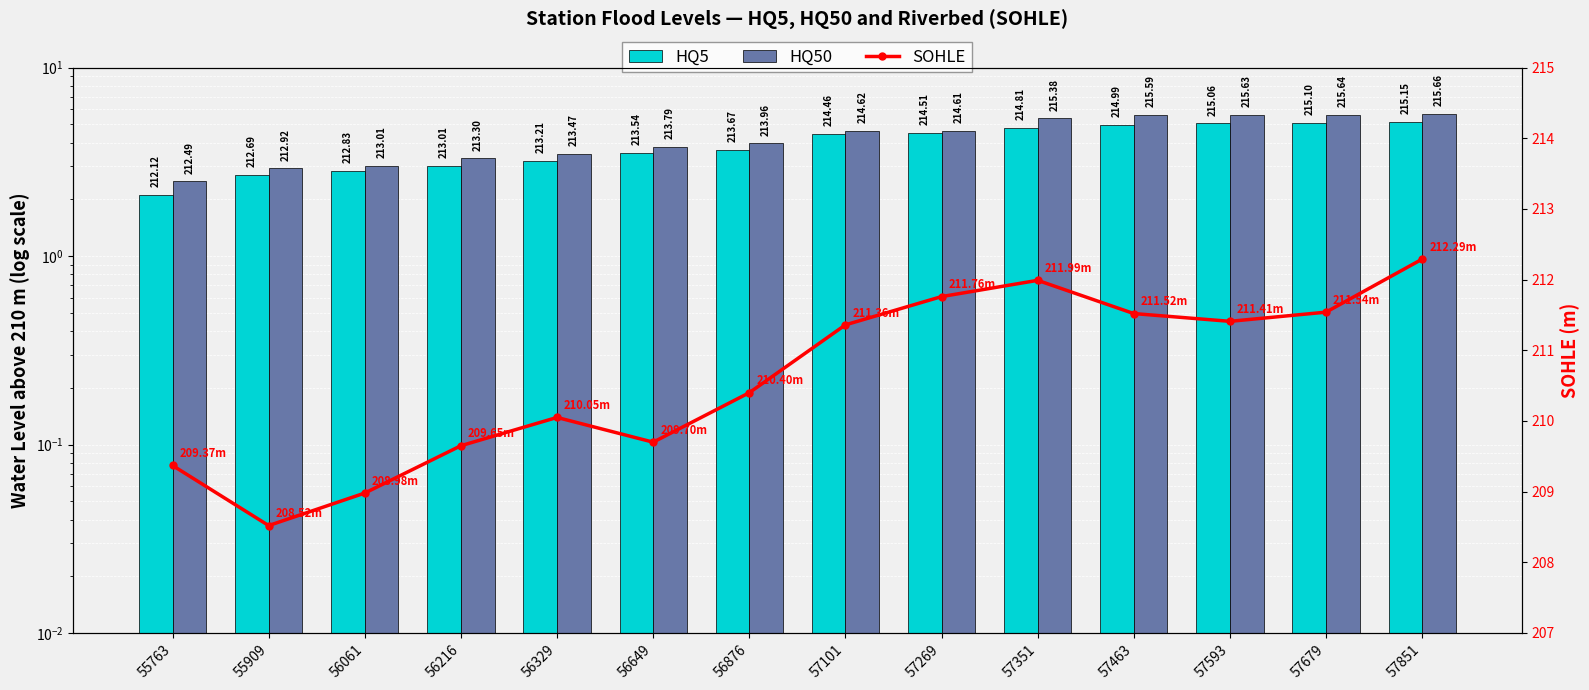

What is the value of the HQ5 bar at the 8th from the left?

4.5